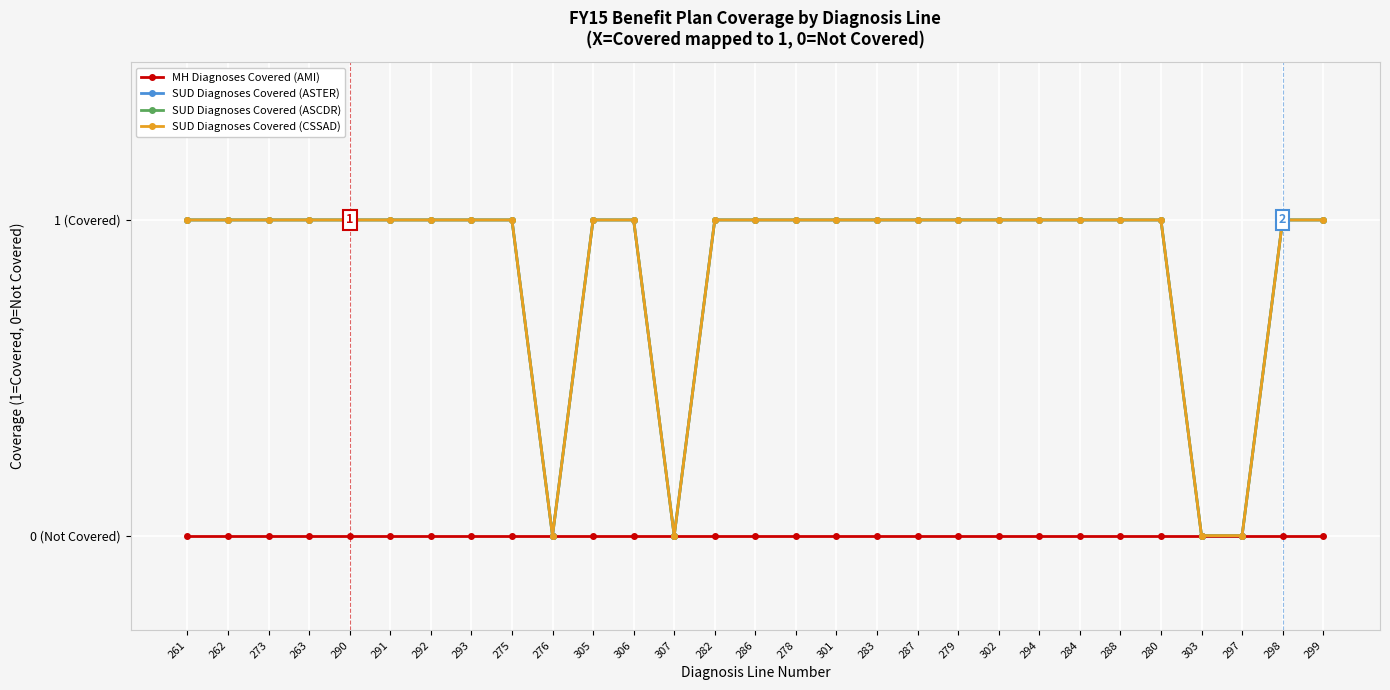

Which series has the largest total across all categories?

SUD Diagnoses Covered (ASTER)